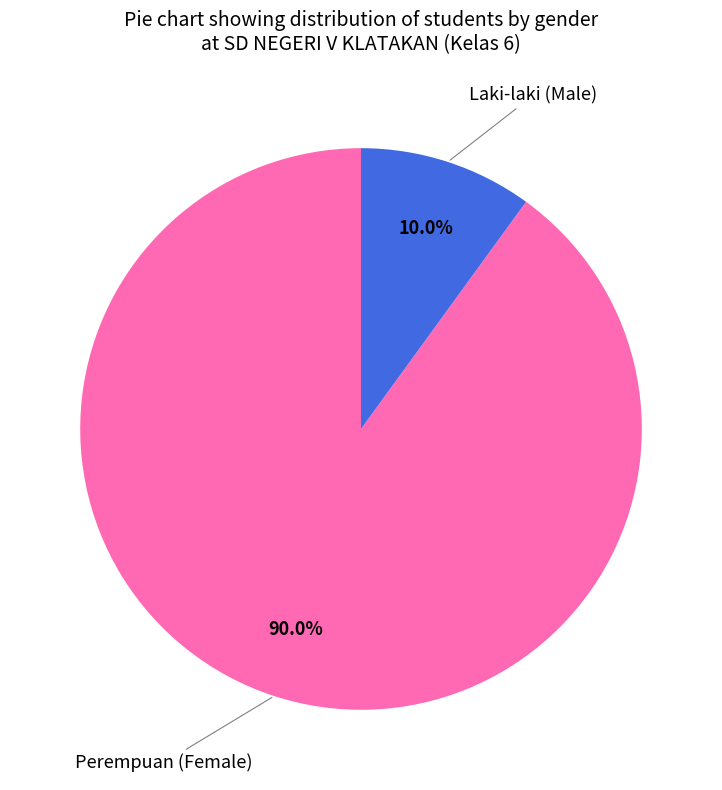

Is there a majority slice in this chart?

Yes